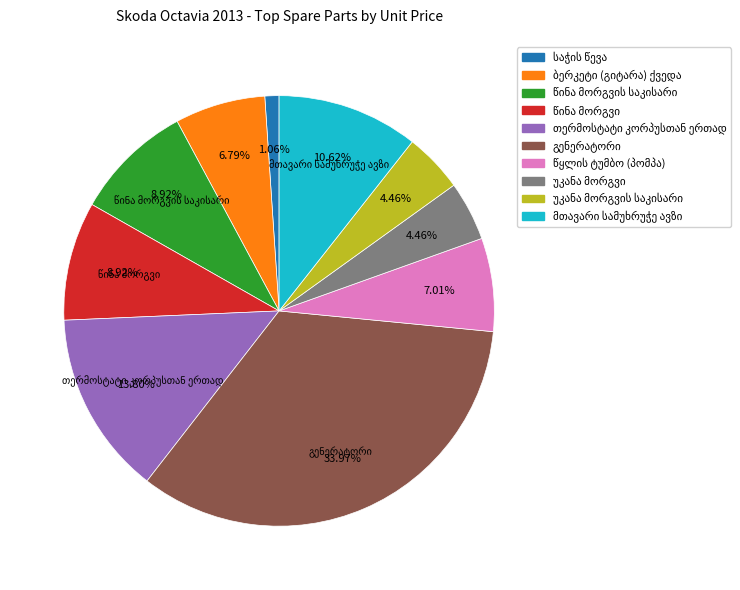

Is there a majority slice in this chart?

No